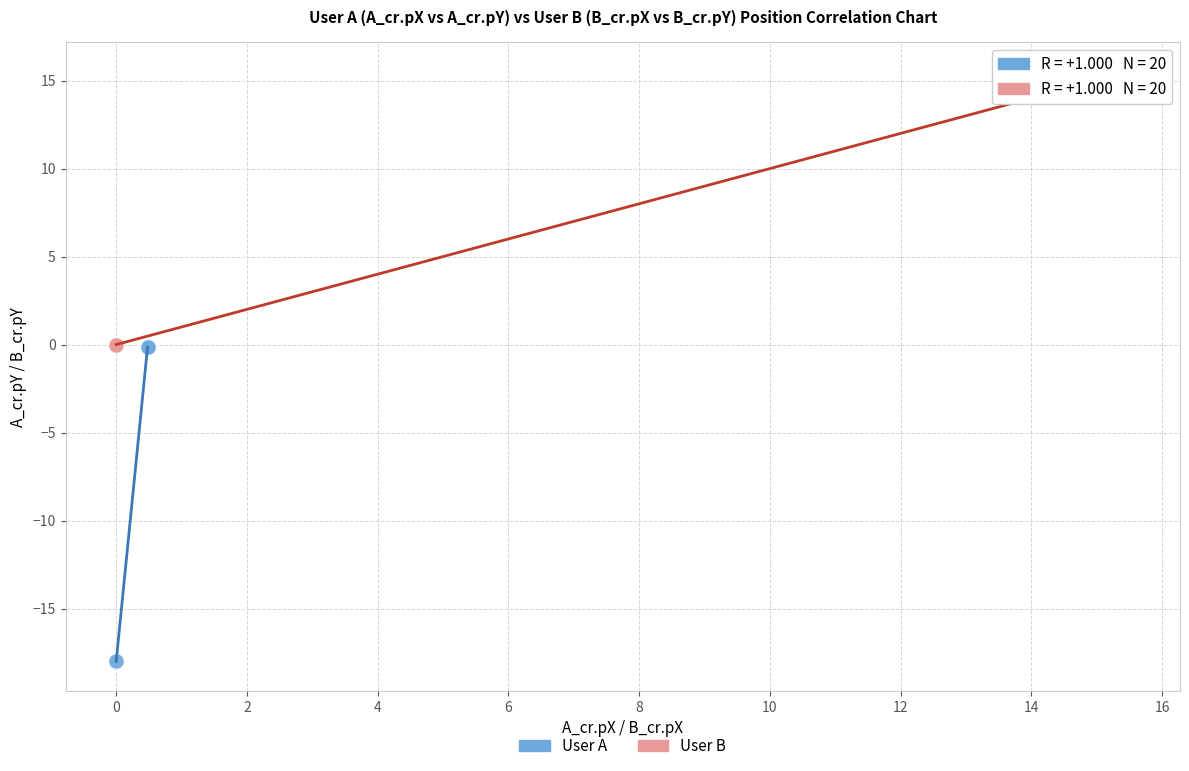

Which series reaches the minimum Y coordinate?

User A